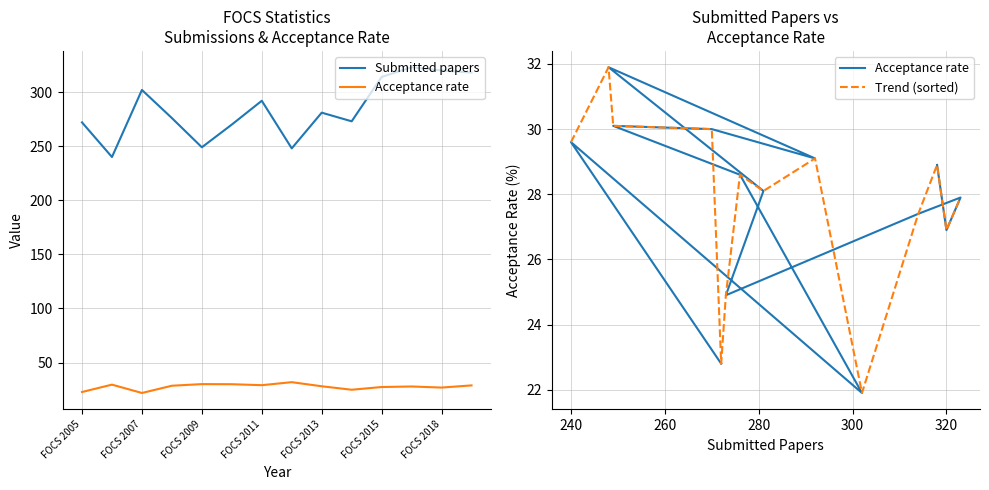

The Trend (sorted) series shows 26.9 at 320. True or false?

True